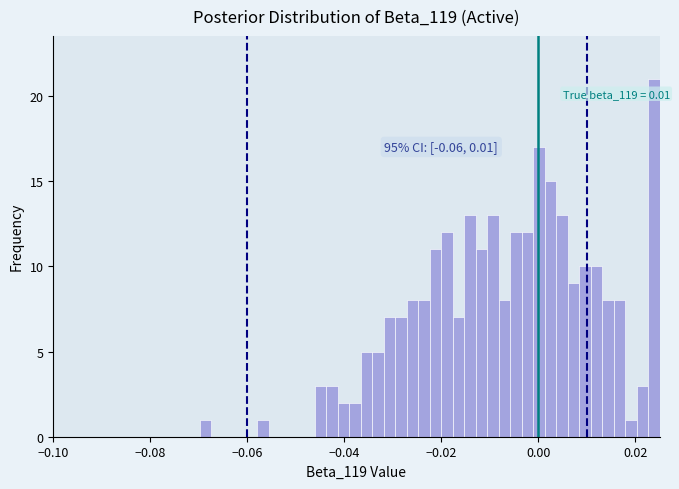

Read against the x-axis, roughly where is the centre of the tallest bar?

0.024